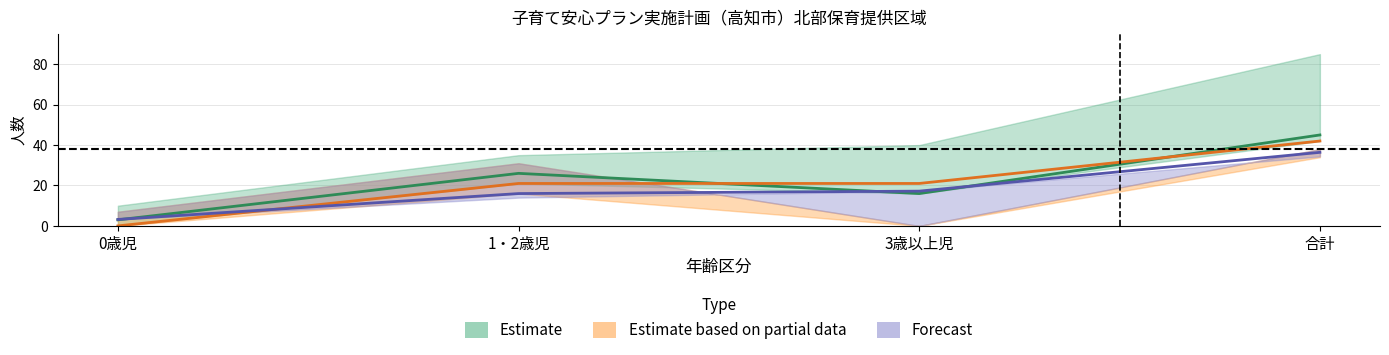

The value of 申込者数_見込計画(2020) at 1・2歳児 is 22.7. True or false?

False